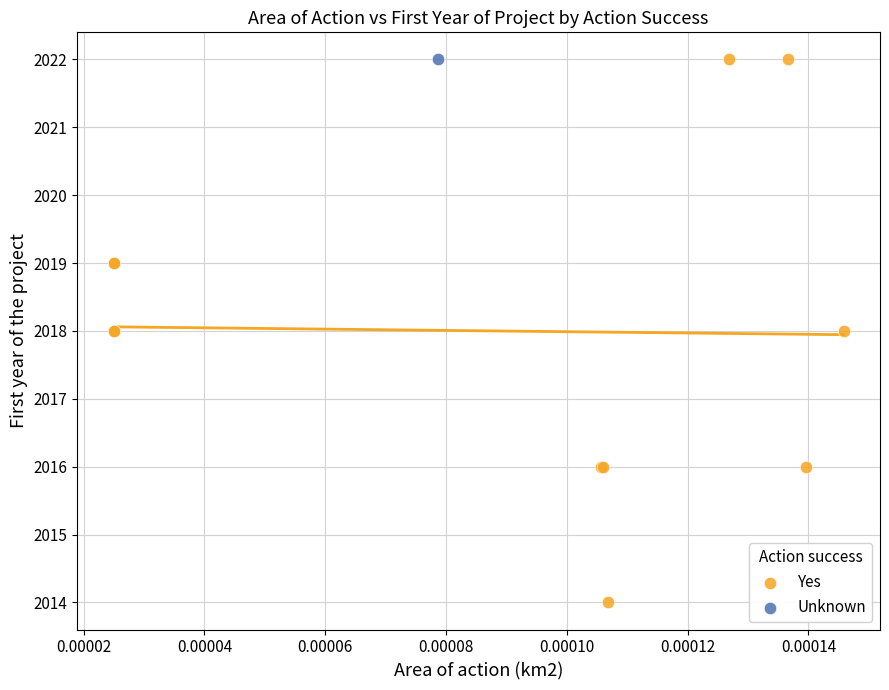

What are all the series names shown in the legend?

Yes, Unknown